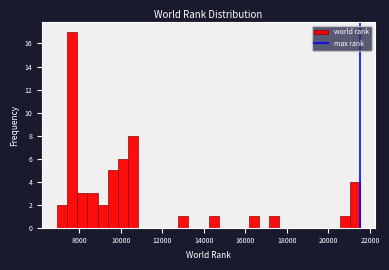

Around what value on the x-axis is the tallest bar? Give the approximate position of its centre, as read against the axis.

7600